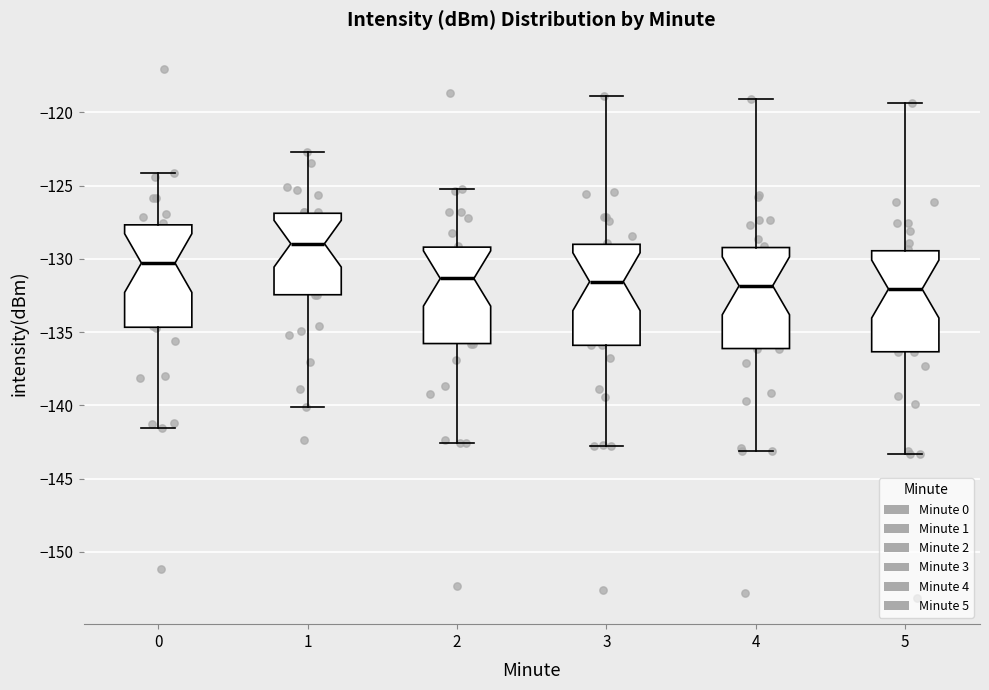

Where is the lower edge of the box at x = 2 on the y-axis? The values are not printed on the chart, so give them approximately, as read against the axis.

-136.0